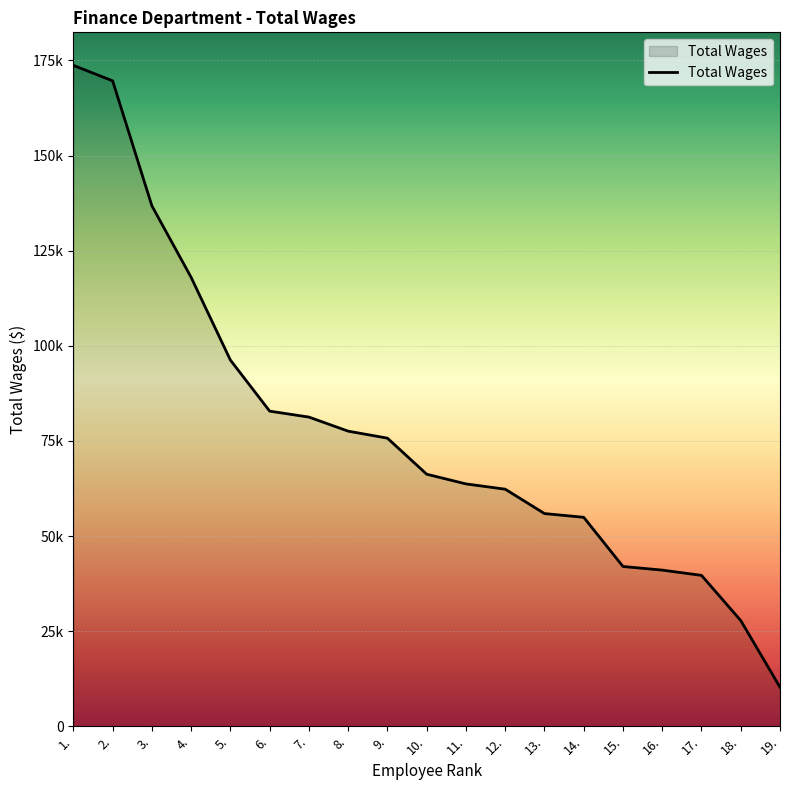

Is this an area chart (filled region under the line)?

Yes